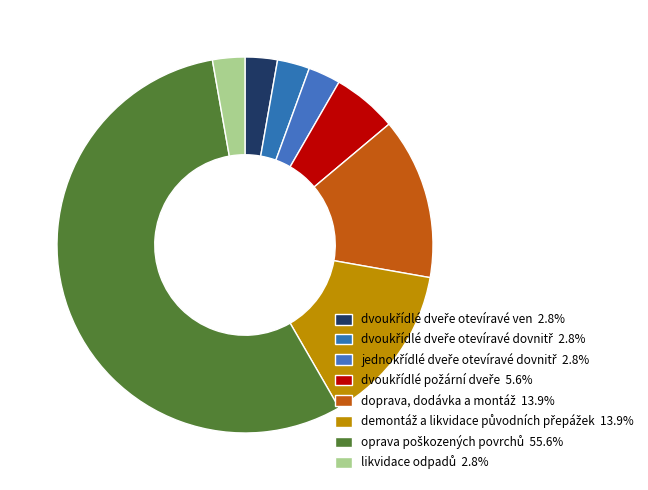

Does likvidace odpadů represent more than half of the total?

No